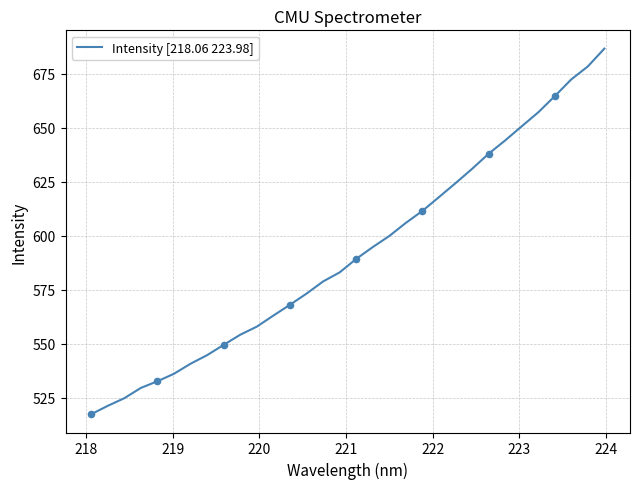

What is the smallest value displayed?

517.3